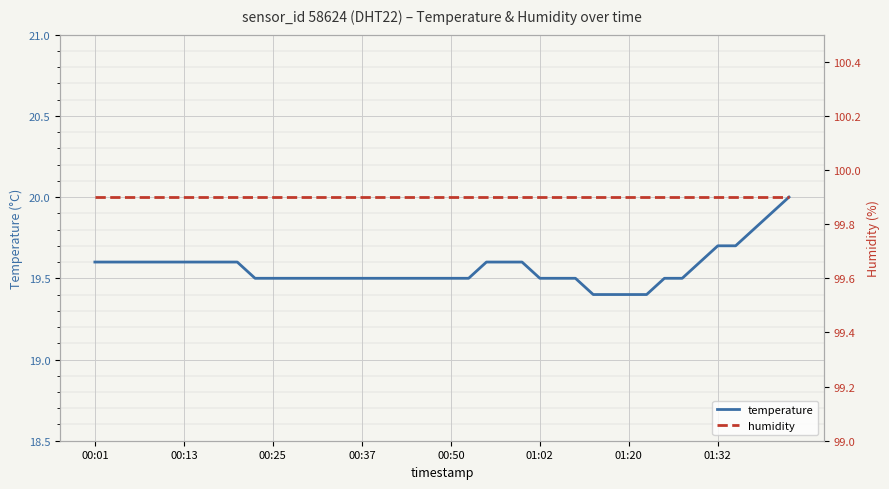

Which series has the largest range (max minus min)?

temperature